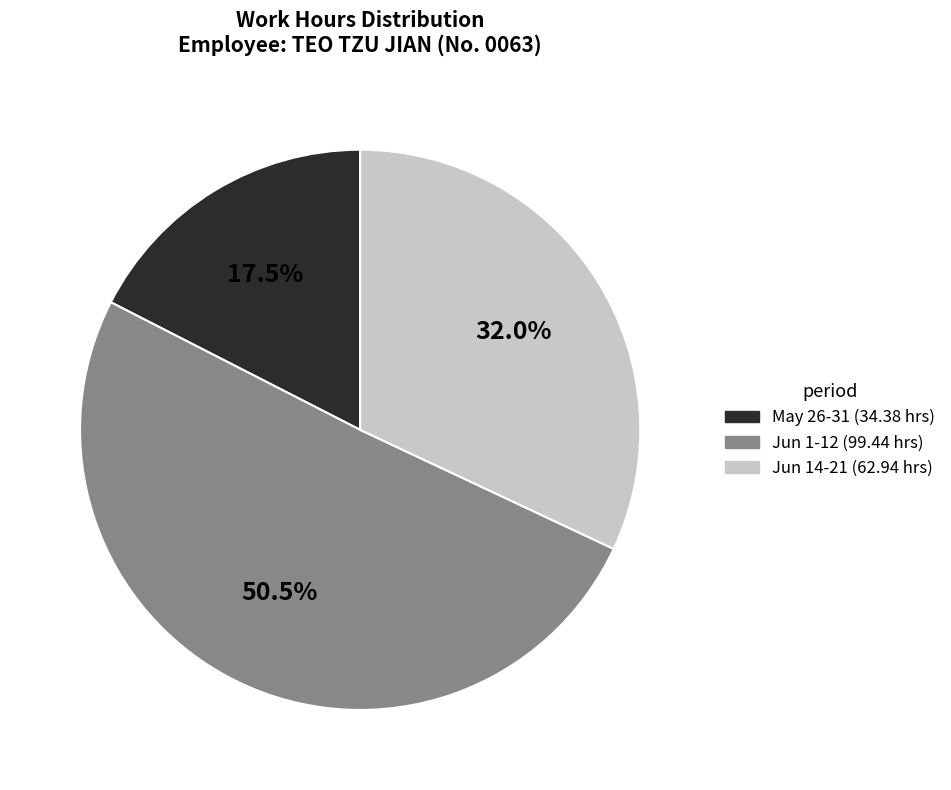

How many slices are in this pie chart?

3